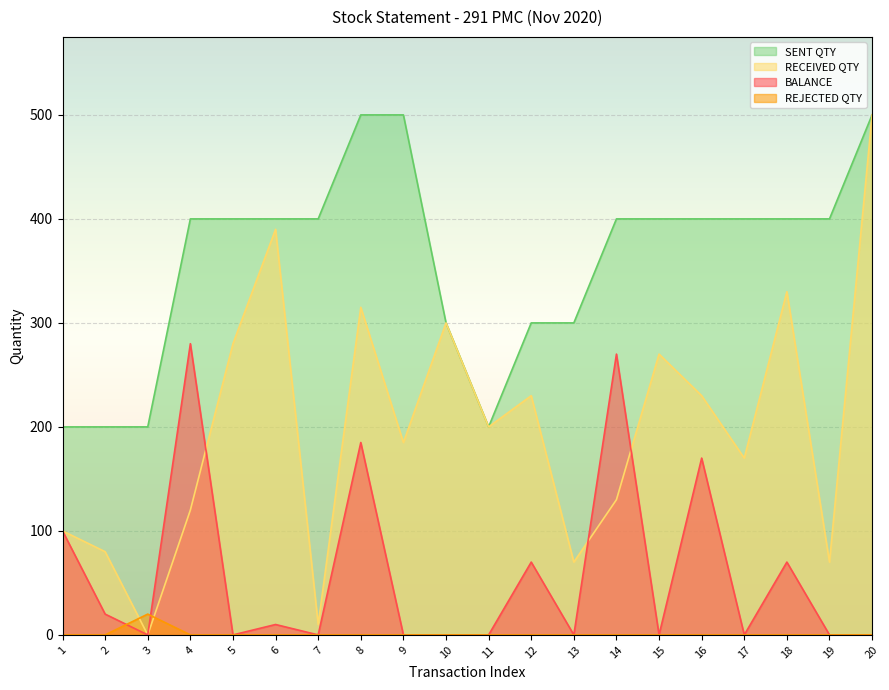

What is the maximum value shown in the chart?

500